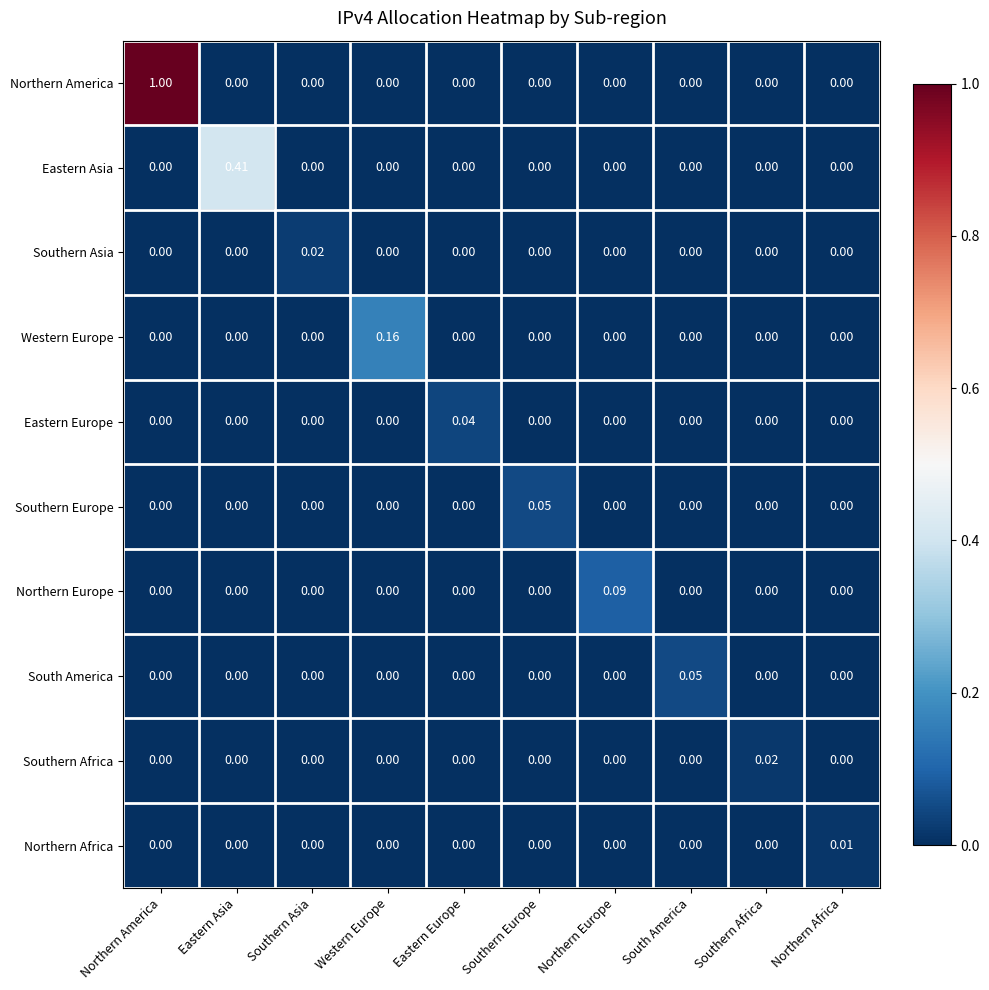

Which series has the largest range (max minus min)?

Northern America